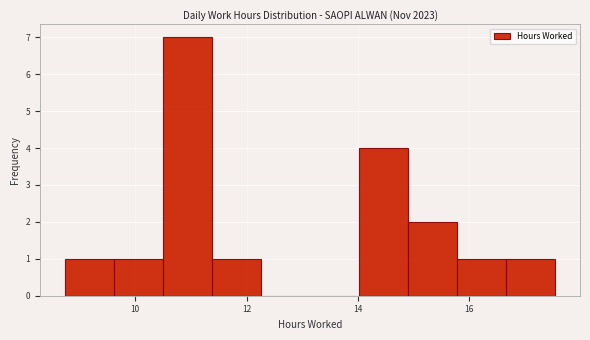

What is the height of the bar covering 8.8 to 9.6 on the x-axis? Neither the bar edges nor the heights are printed on the chart, so give them approximately, as read against the axes.

1